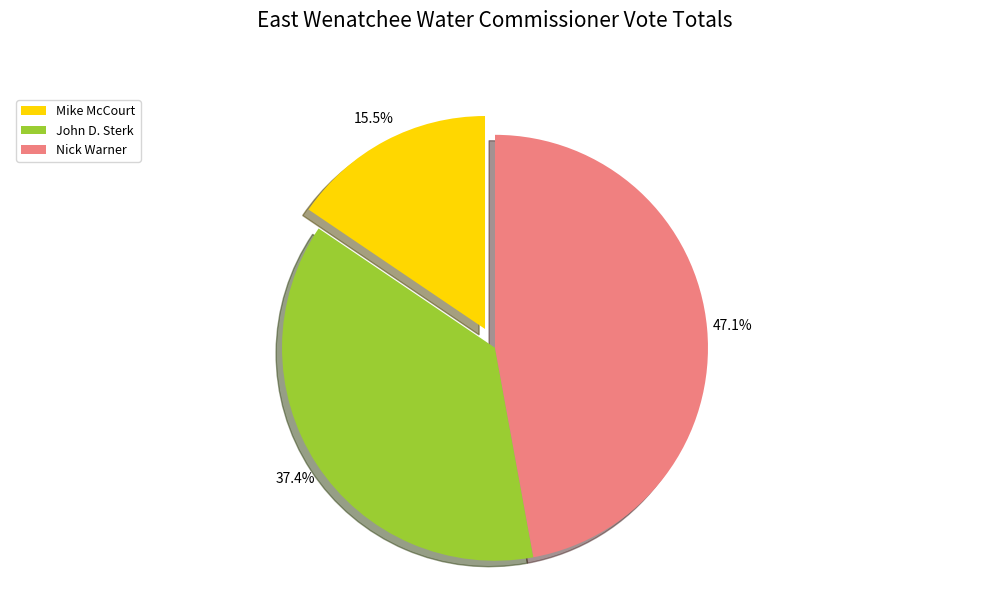

Which category has the smallest portion of the pie?

Mike McCourt